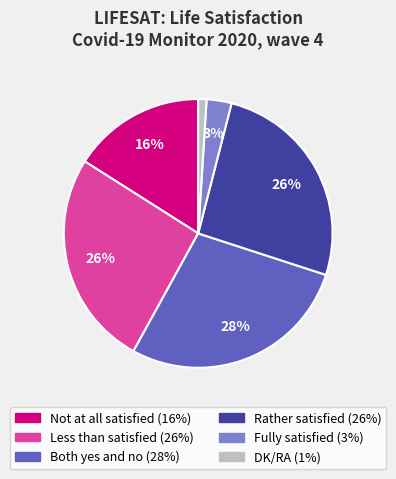

Is the sum of Not at all satisfied and Both yes and no greater than half?

No